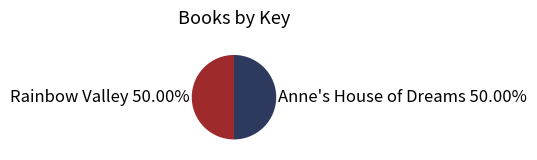

Do Rainbow Valley and Anne's House of Dreams together represent more than half of the pie?

Yes